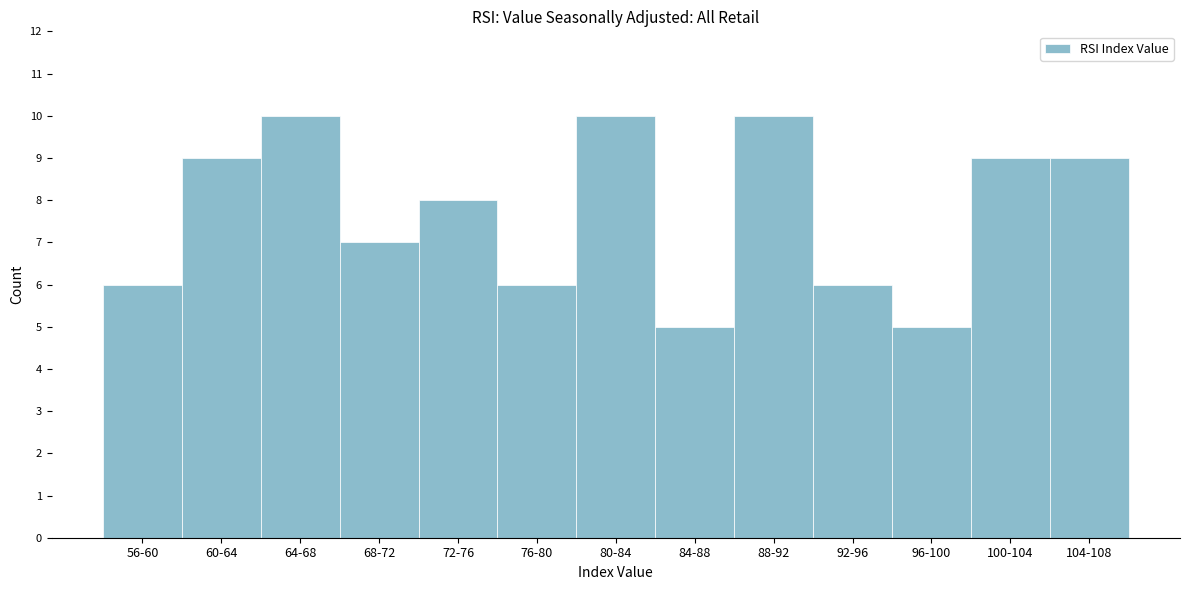

Reading left to right, transcribe all the data shown in this chart.

56-60=6	60-64=9	64-68=10	68-72=7	72-76=8	76-80=6	80-84=10	84-88=5	88-92=10	92-96=6	96-100=5	100-104=9	104-108=9